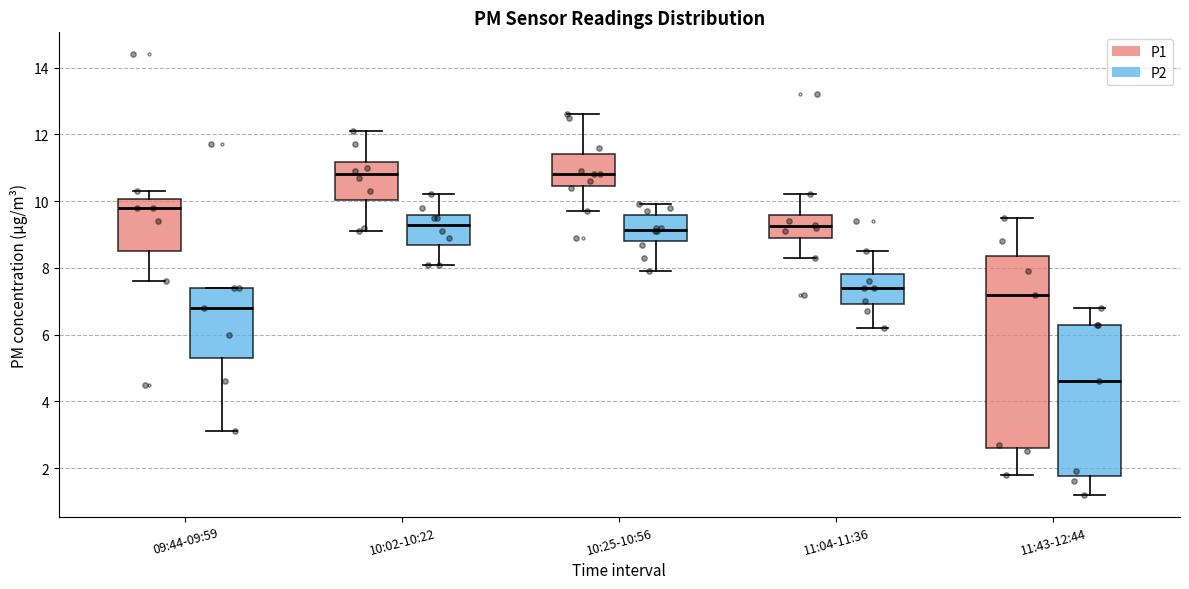

Where does the upper whisker of the box for 10:25-10:56 (P2) end on the y-axis? The values are not printed on the chart, so give them approximately, as read against the axis.

10.0